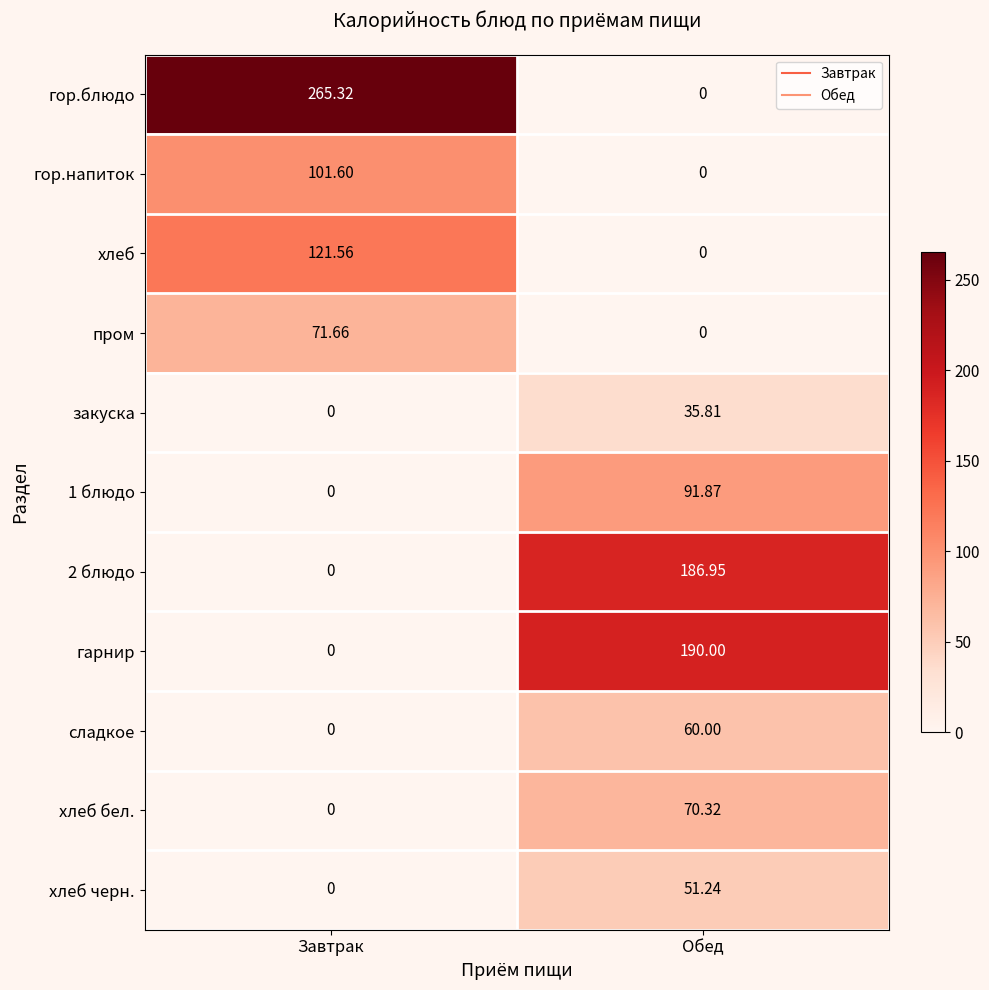

How many series are shown in this chart?

11